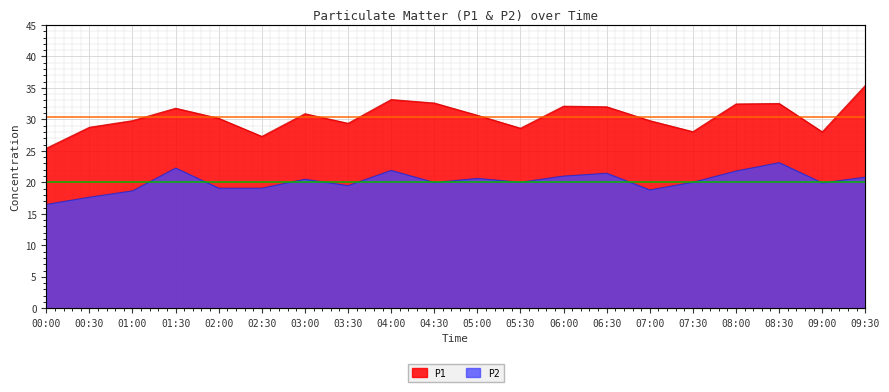

Reading right to left, list all the values displayed in this chart.

P1: 09:30=35.4	09:00=28.0	08:30=32.5	08:00=32.5	07:30=28.1	07:00=29.8	06:30=32.0	06:00=32.1	05:30=28.6	05:00=30.6	04:30=32.6	04:00=33.1	03:30=29.4	03:00=30.9	02:30=27.3	02:00=30.2	01:30=31.8	01:00=29.8	00:30=28.8	00:00=25.4
P2: 09:30=20.8	09:00=19.9	08:30=23.1	08:00=21.8	07:30=20.0	07:00=18.8	06:30=21.4	06:00=21.0	05:30=20.0	05:00=20.6	04:30=20.0	04:00=21.9	03:30=19.5	03:00=20.5	02:30=19.1	02:00=19.1	01:30=22.3	01:00=18.6	00:30=17.6	00:00=16.5